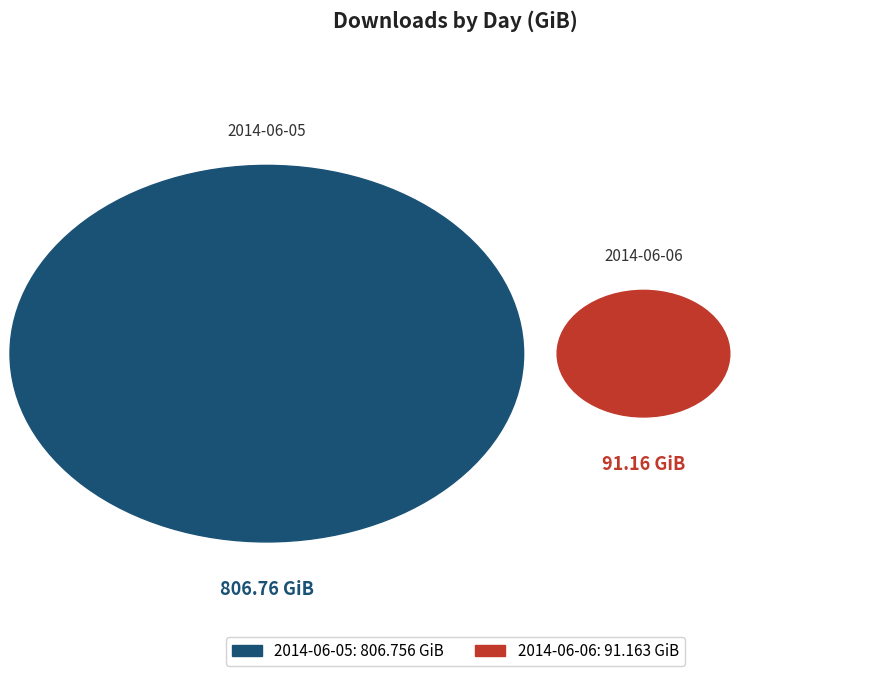

How many segments does this pie chart have?

2